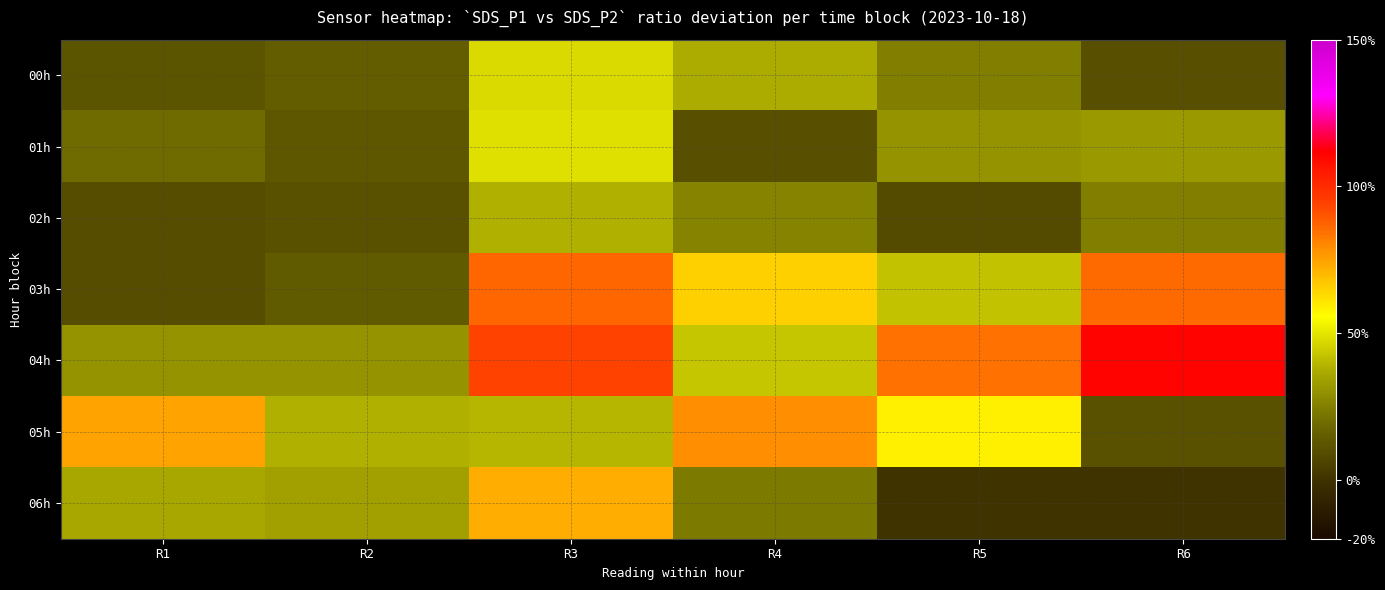

What is the difference between the highest and lowest values at R1?

65.2